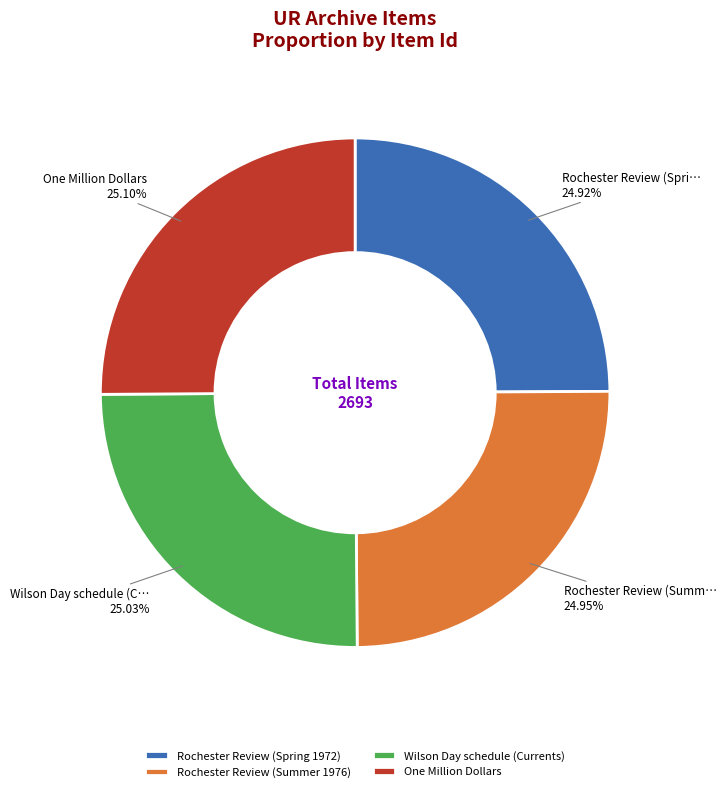

Is it true that Rochester Review (Spring 1972) is 25% of the pie?

True